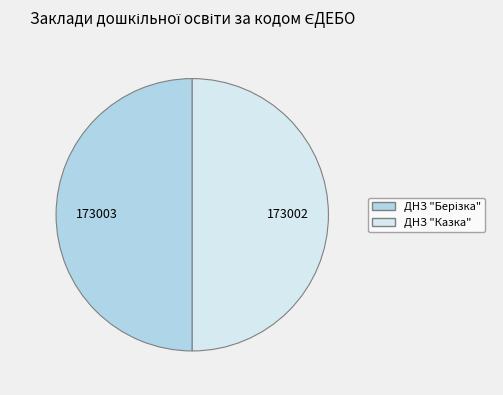

True or false: ДНЗ "Казка" accounts for 60% of the total.

False